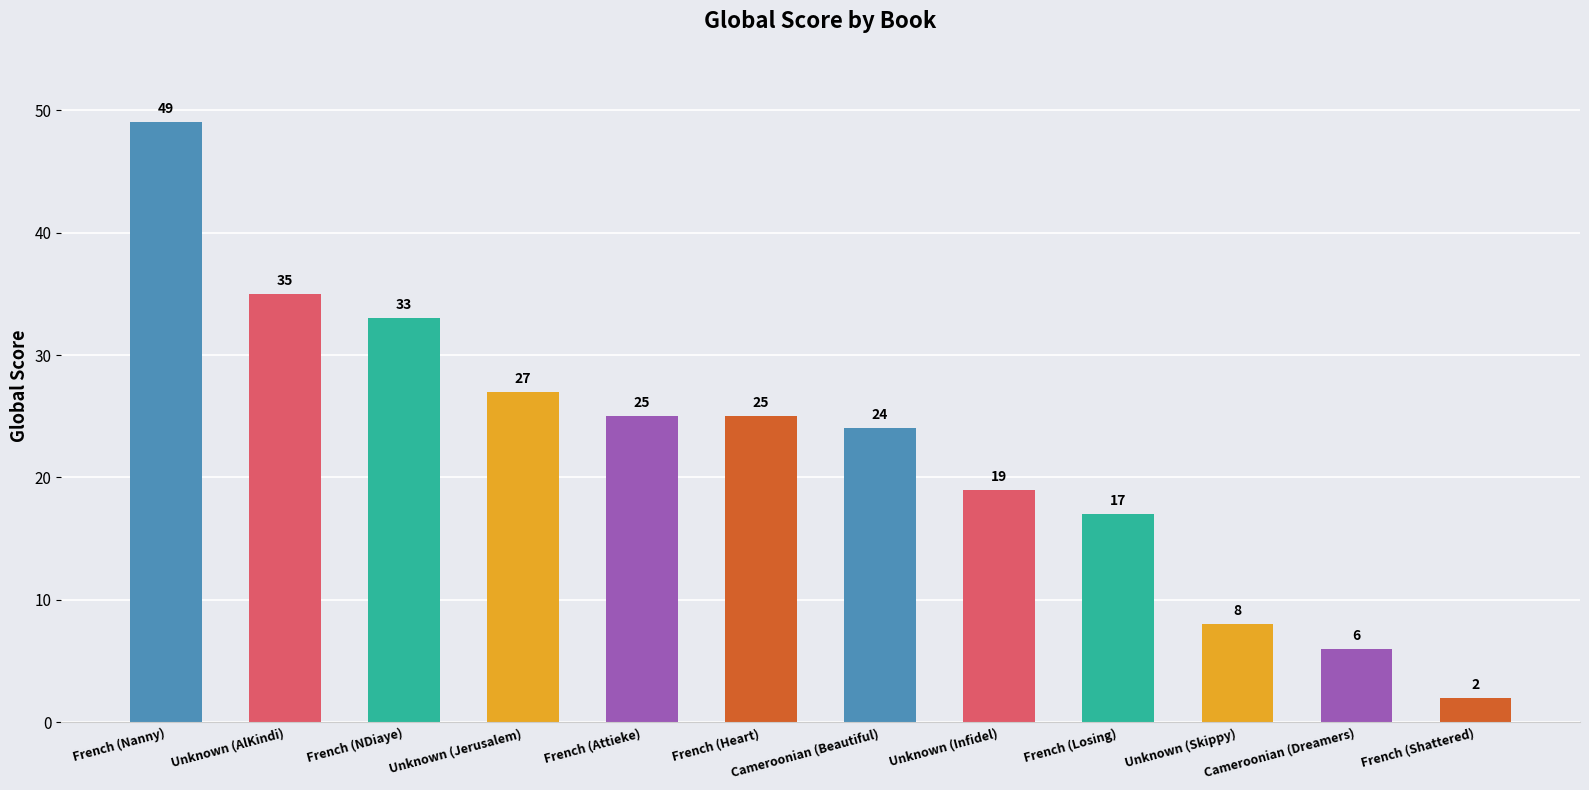

The chart shows a value of 9 at Cameroonian (Dreamers). True or false?

False